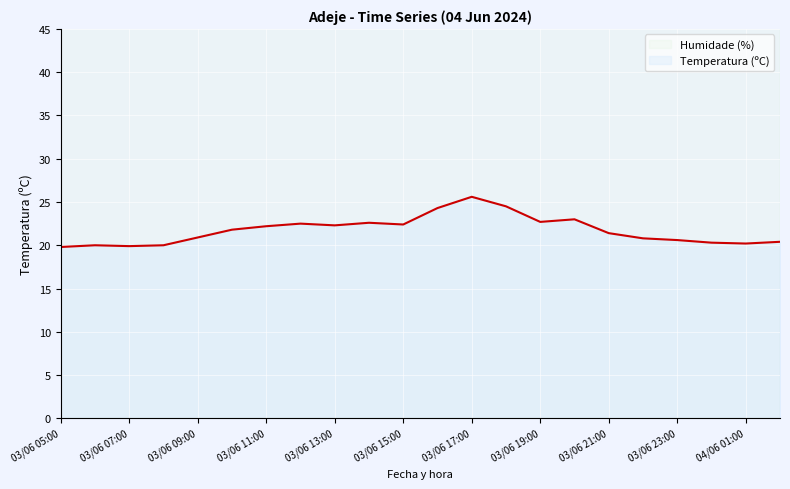

True or false: Temperatura (ºC) and Humidade (%) intersect in this chart.

False